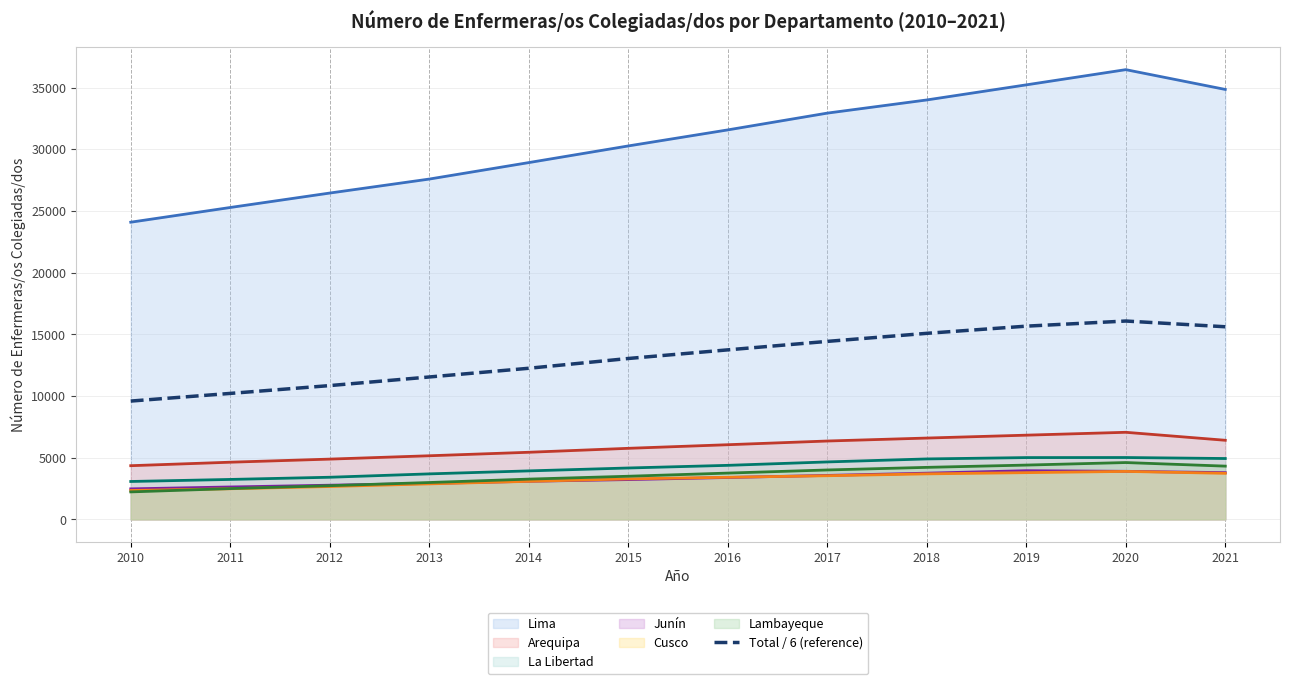

What is the spread (max minus min) of values at 2011?

22791.0